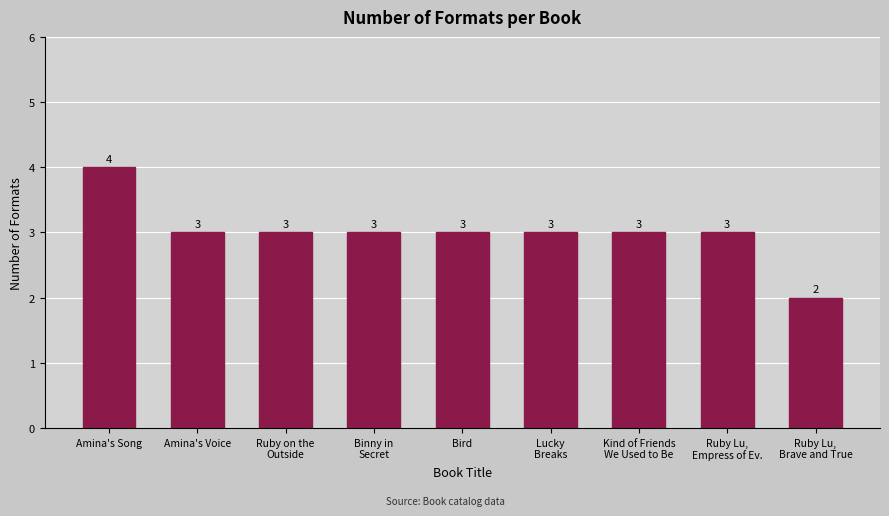

What is the sum of all values?

27